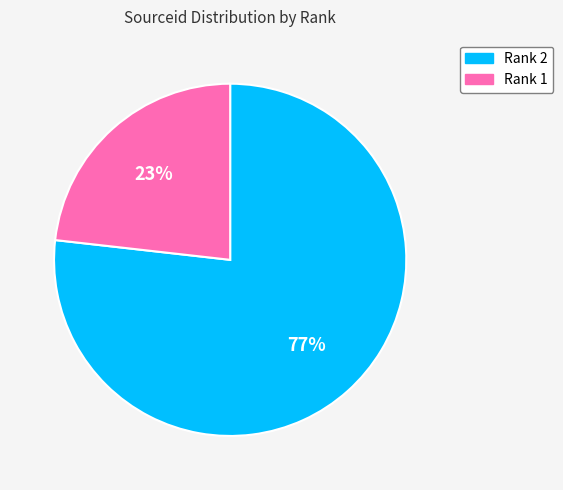

To the nearest percent, what is the average slice percentage?

50%